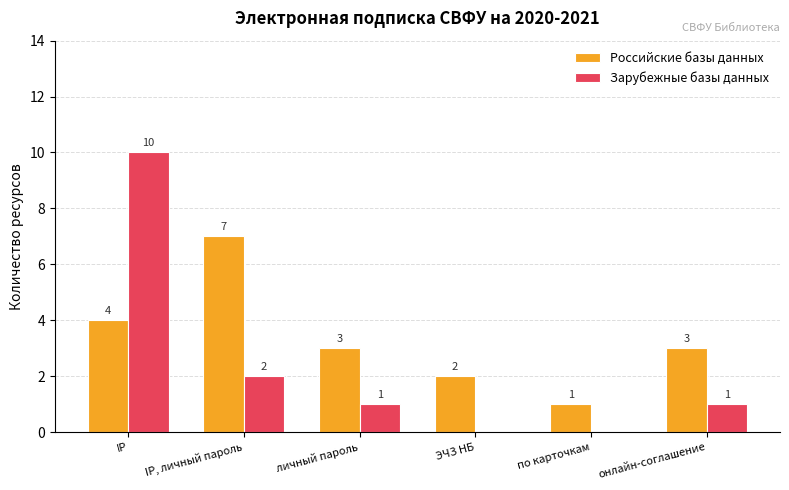

What is the sum of all Зарубежные базы данных values?

14